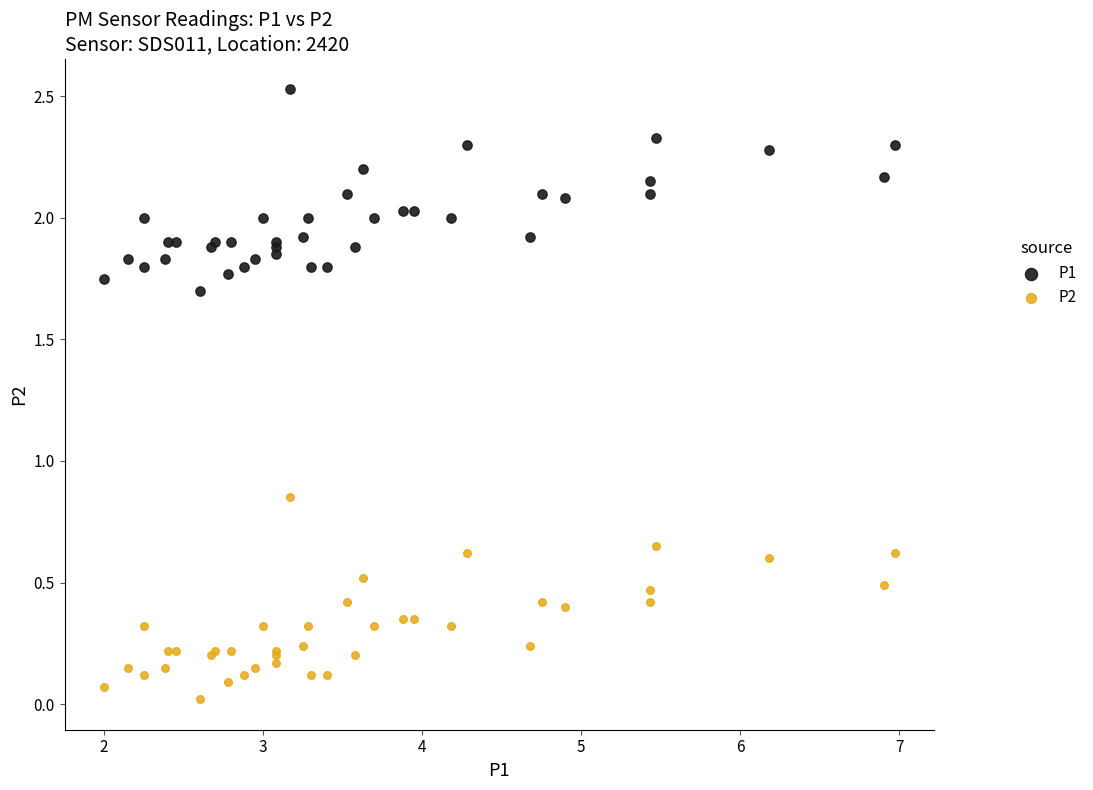

What are all the series names shown in the legend?

P1, P2